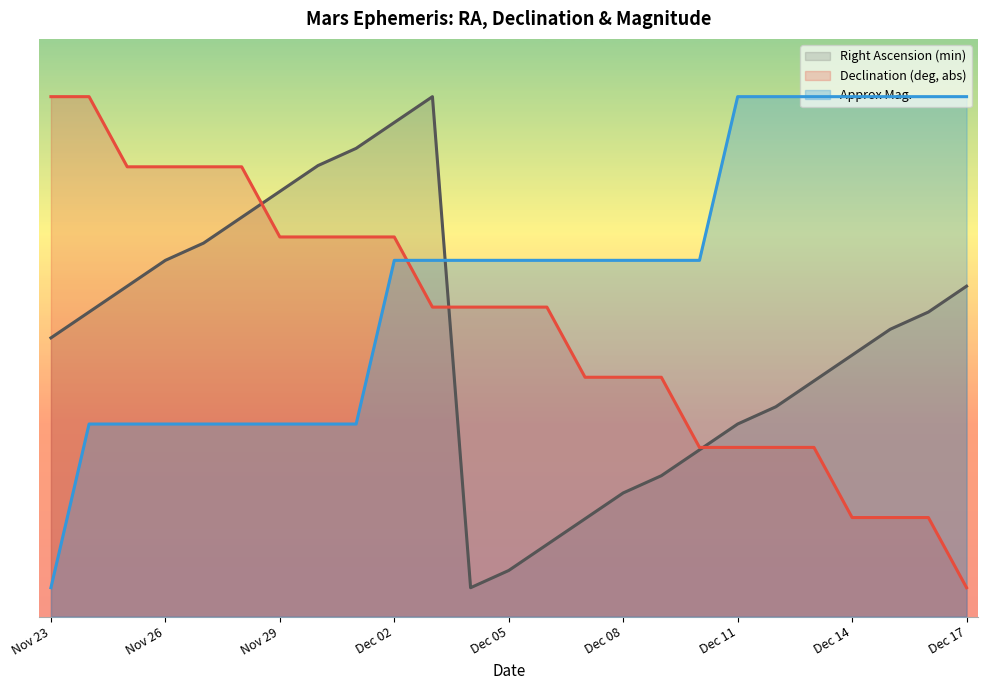

True or false: Right Ascension (min) and Approx Mag. cross at least once.

True